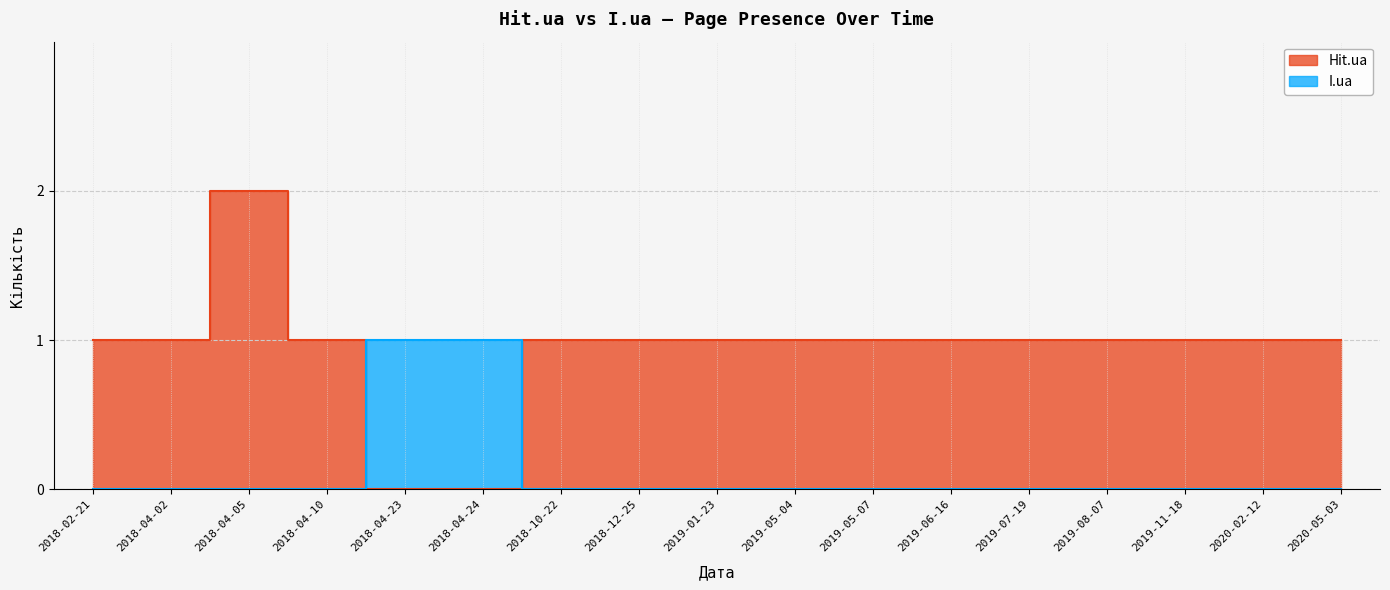

Does the chart have visible grid lines?

Yes